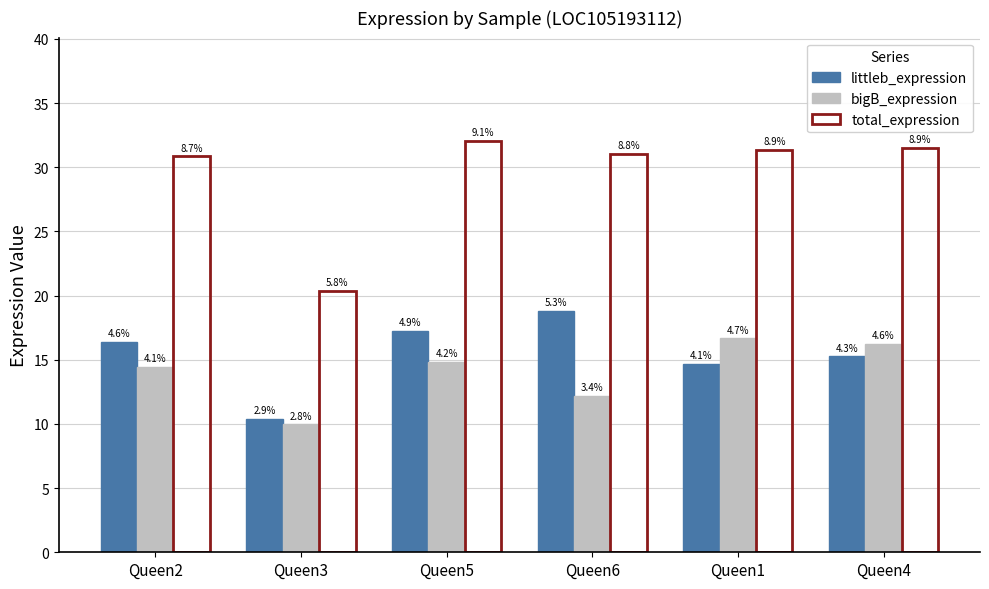

At which label is littleb_expression closest to 14?

Queen1